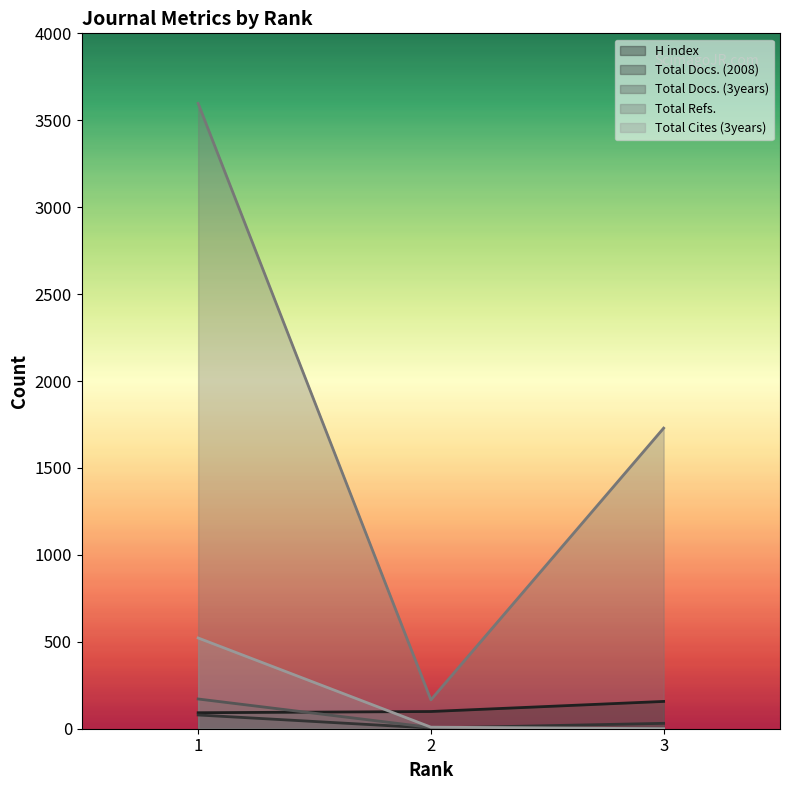

Reading right to left, transcribe all the data shown in this chart.

H index: 3=157	2=99	1=92
Total Docs. (2008): 3=31	2=4	1=79
Total Docs. (3years): 3=0	2=7	1=171
Total Refs.: 3=1729	2=166	1=3597
Total Cites (3years): 3=0	2=9	1=522